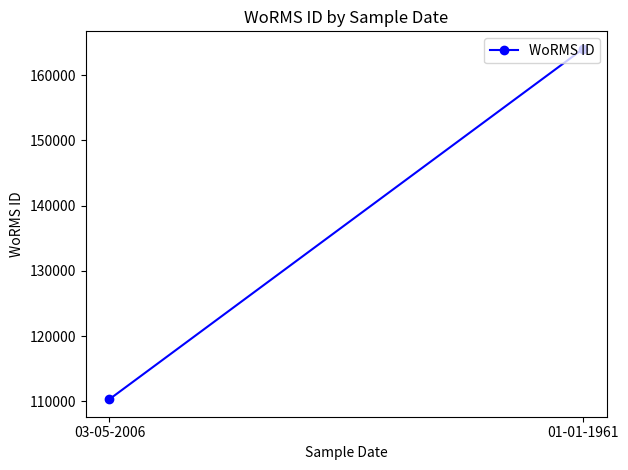

What is the label of the 2nd point from the left?

01-01-1961